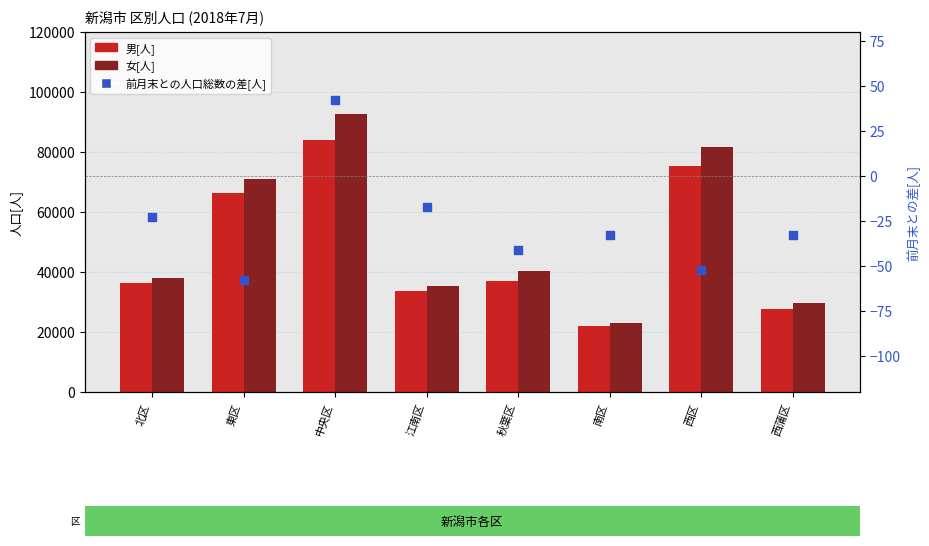

What are all the series names shown in the legend?

男[人], 女[人], 前月末との人口総数の差[人]